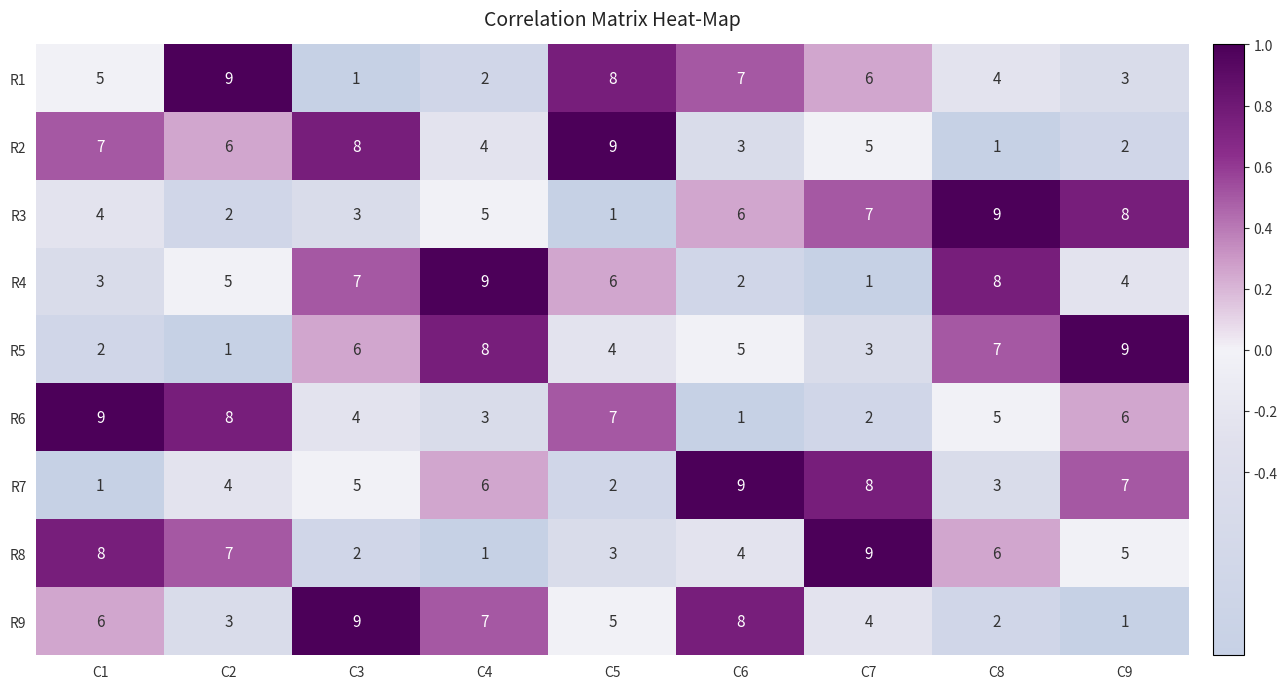

Which category has the lowest value in the R7 series?

C1